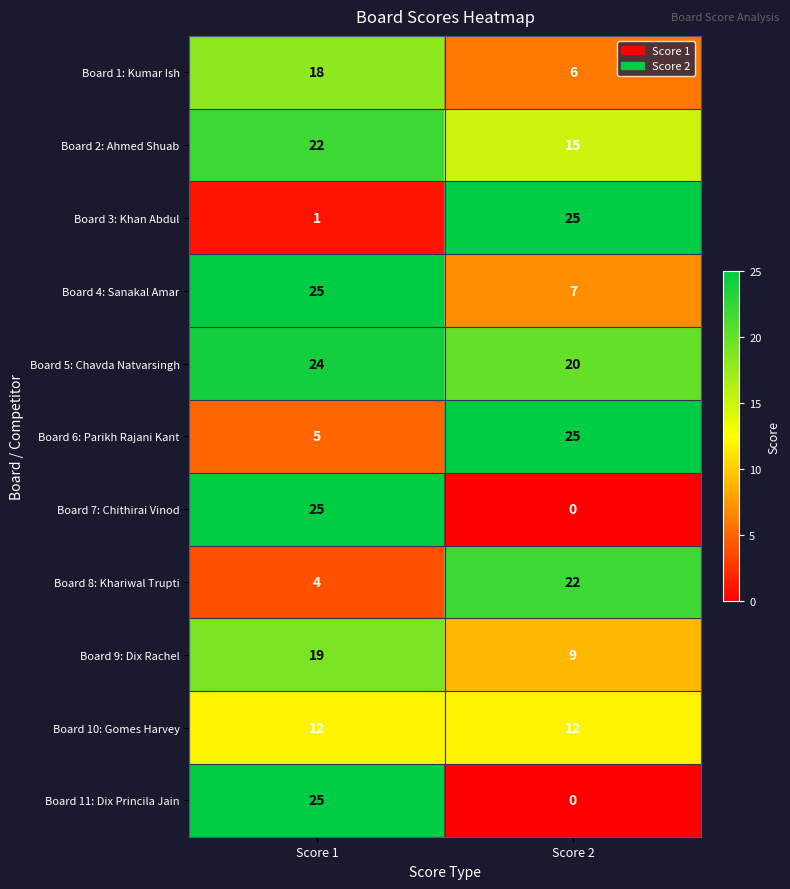

The Board 6: Parikh Rajani Kant series shows 8 at Score 1. True or false?

False